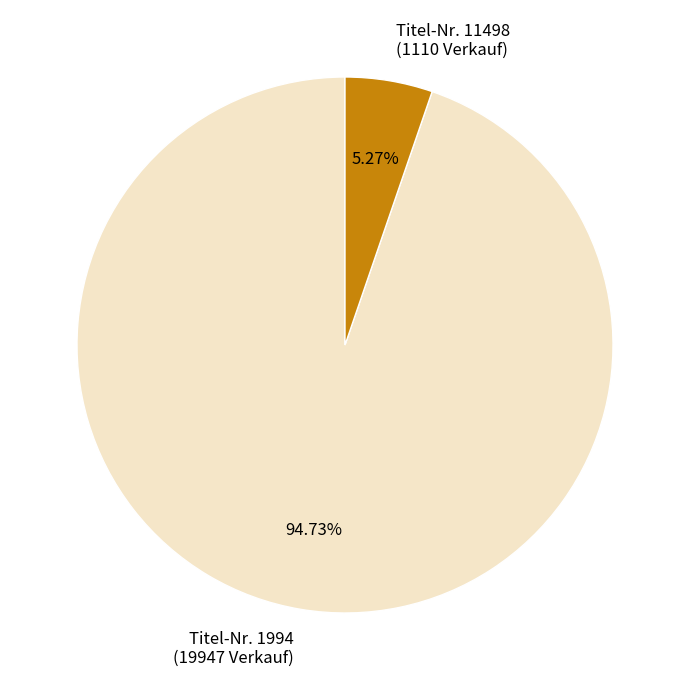

Is there a majority slice in this chart?

Yes